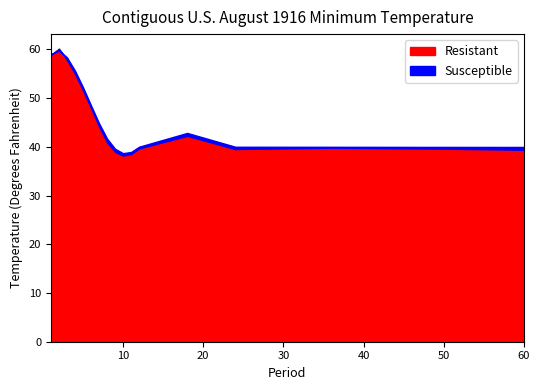

Which label corresponds to the largest value in the chart?

2